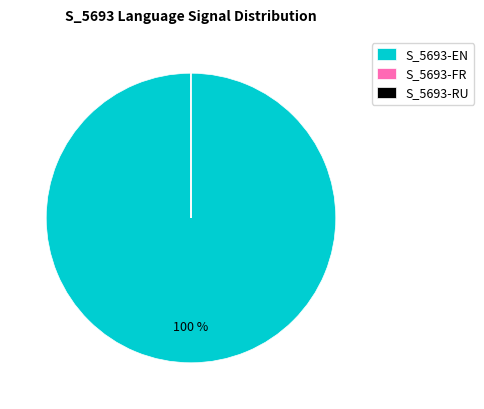

What is the majority slice?

S_5693-EN